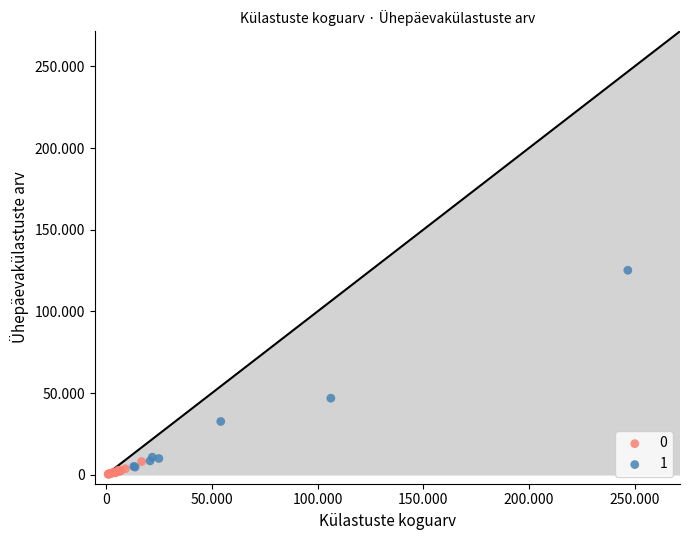

What are all the series names shown in the legend?

0, 1